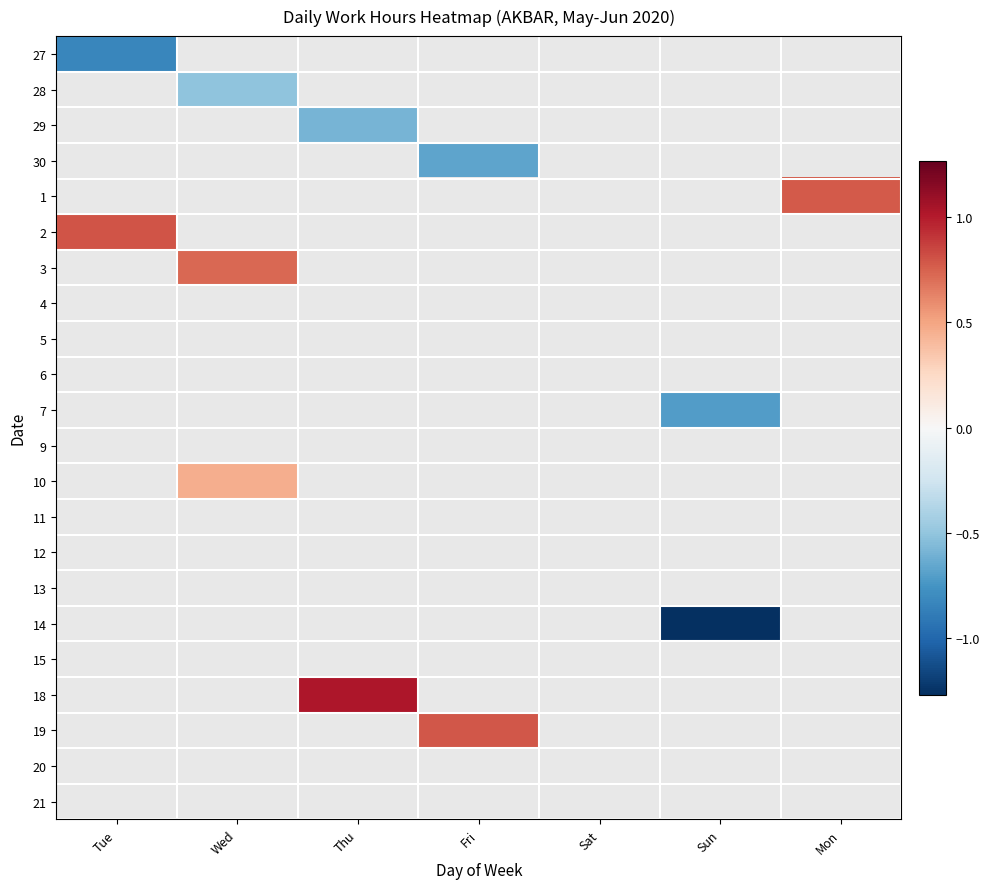

How many distinct data groups are displayed?

22